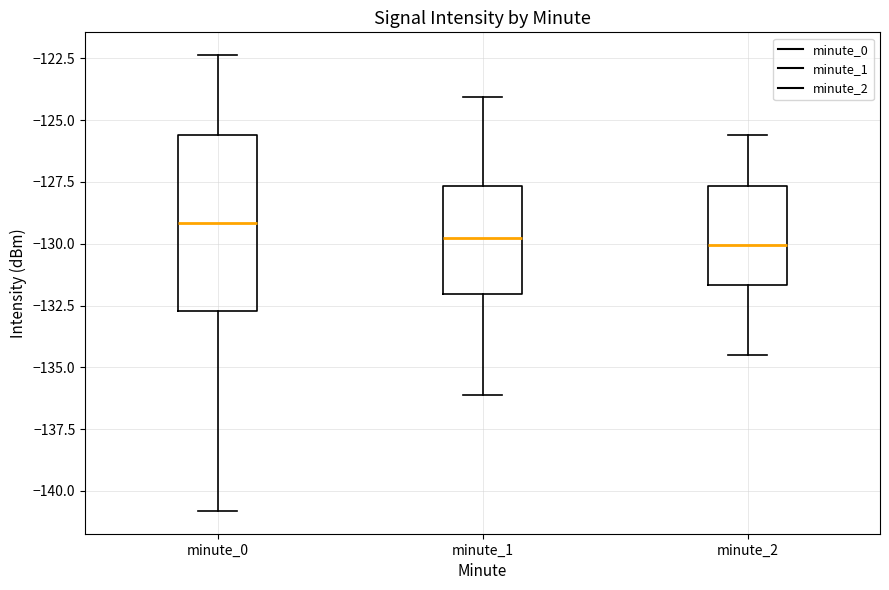

Which box is the tallest, from its lower edge to its upper edge?

minute_0